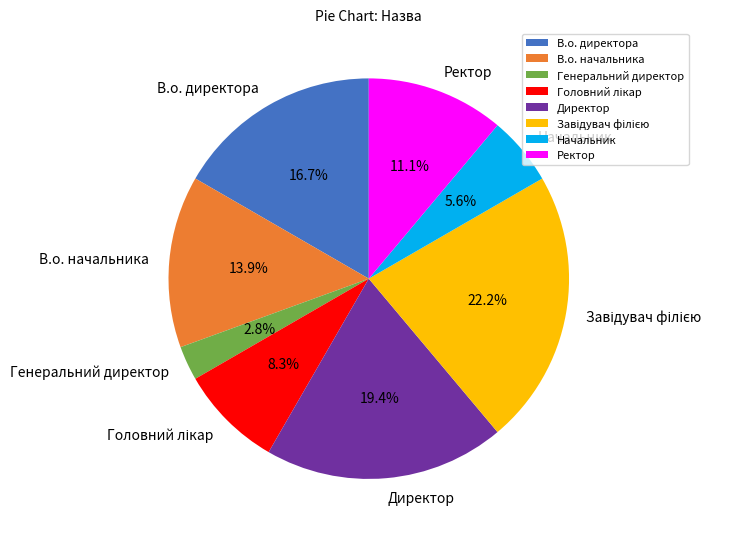

To the nearest percent, what is the difference between the В.о. начальника and Генеральний директор slice percentages?

11%